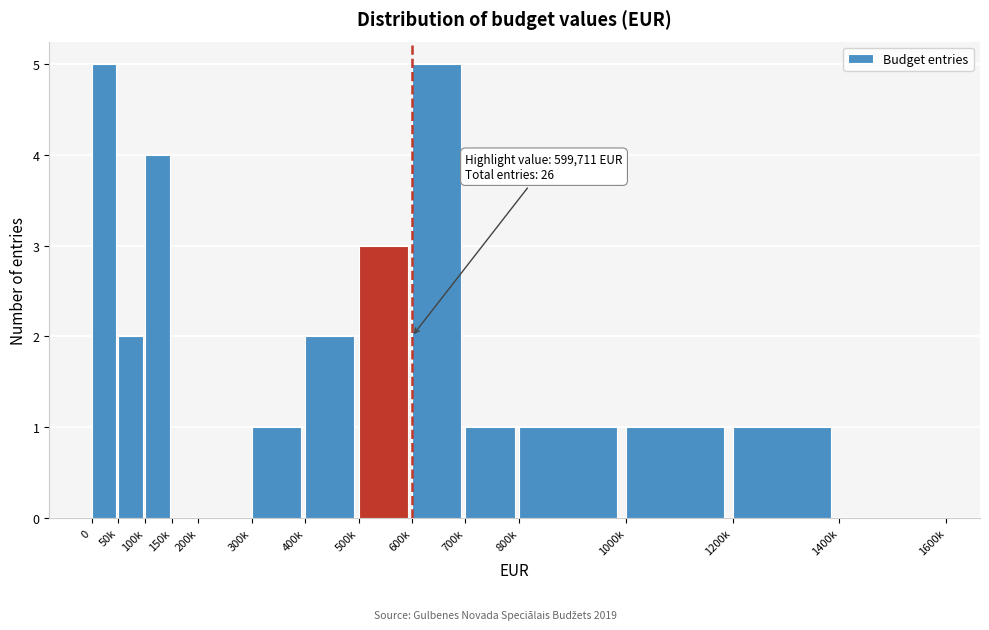

Reading left to right, transcribe all the data shown in this chart.

0=5	50k=2	100k=4	150k=0	200k=0	300k=1	400k=2	500k=3	600k=5	700k=1	800k=1	1000k=1	1200k=1	1400k=0